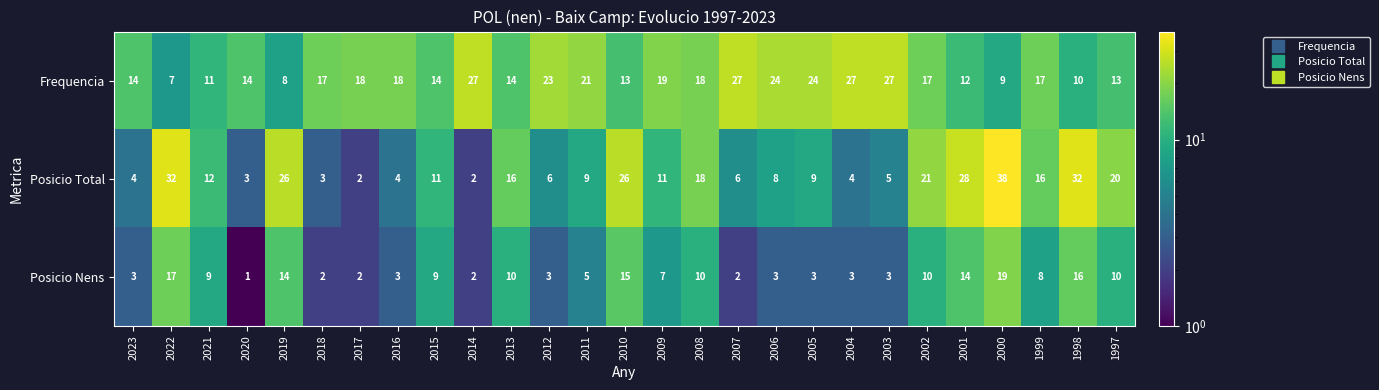

What is the sum of all Frequencia values?

463